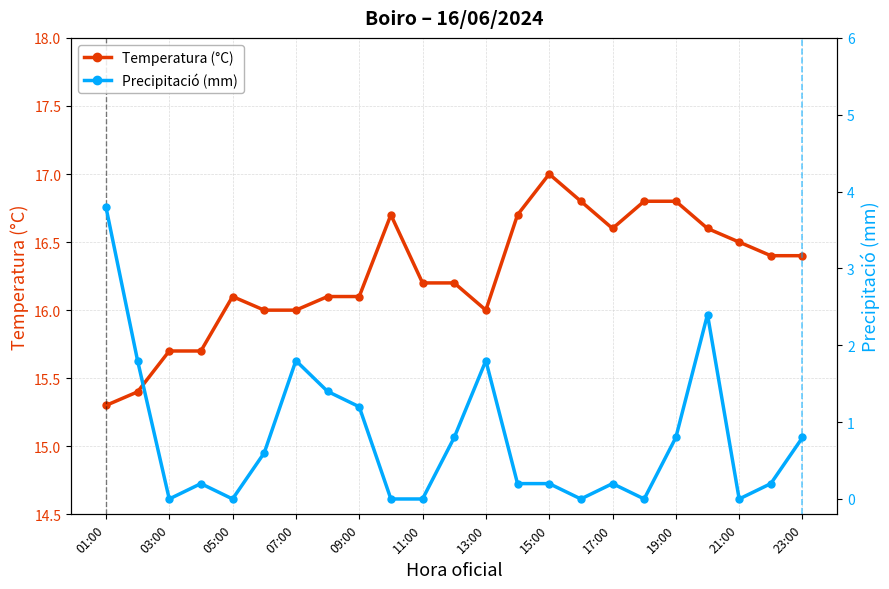

Is it true that Temperatura (°C) equals 15.7 at 03:00?

True